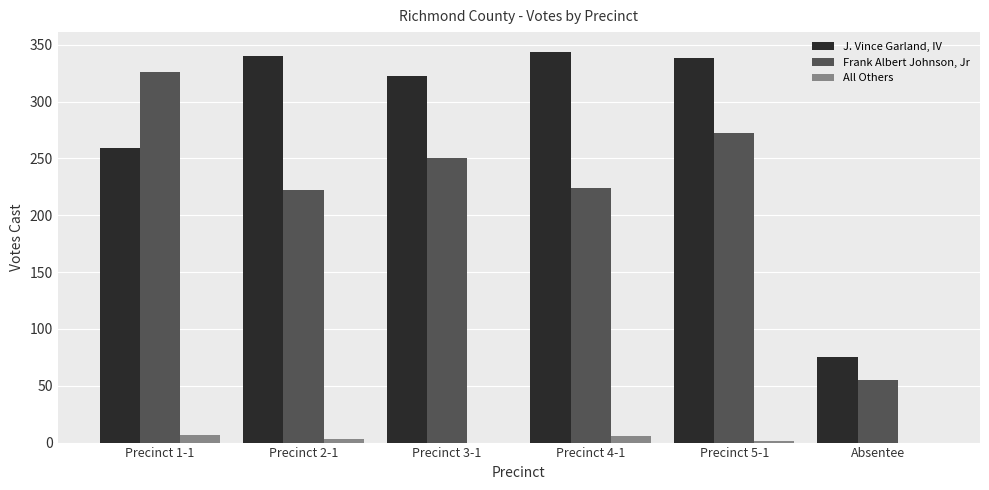

Where does the J. Vince Garland, IV series first go above 338?

Precinct 2-1